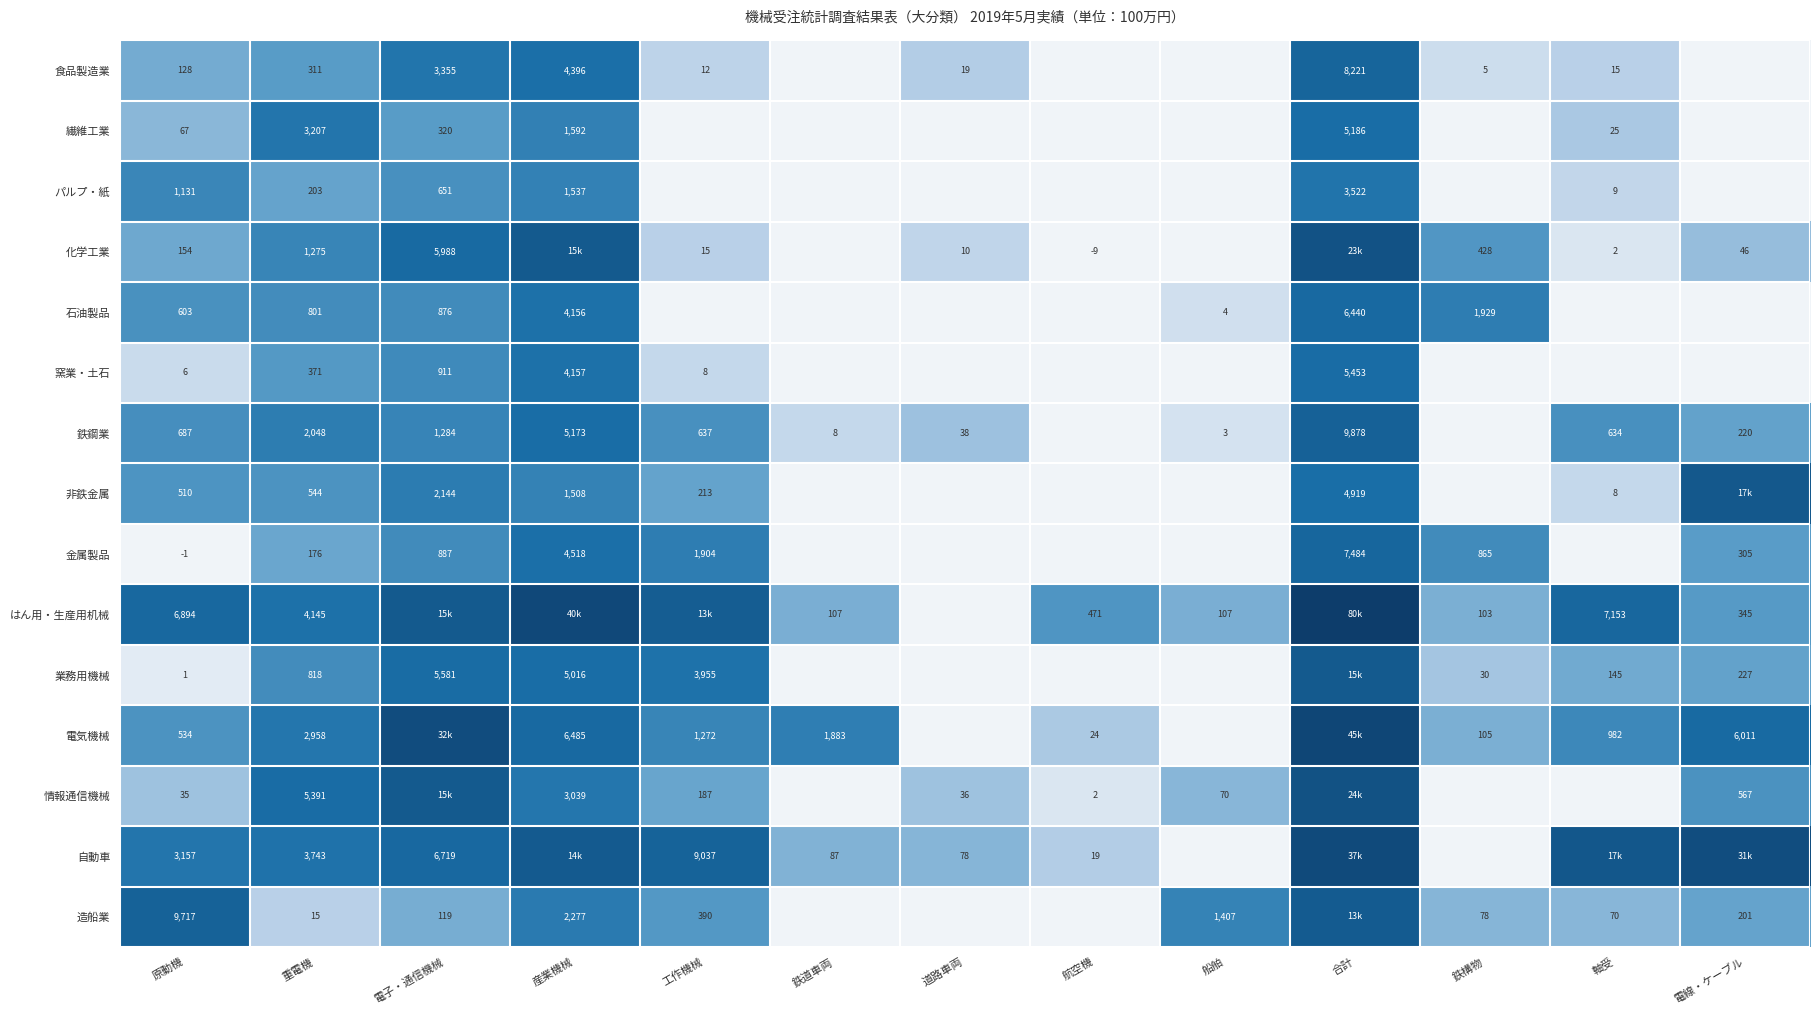

Rank the series at 原動機 from lowest to highest value.

金属製品, 業務用機械, 窯業・土石, 情報通信機械, 繊維工業, 食品製造業, 化学工業, 非鉄金属, 電気機械, 石油製品, 鉄鋼業, パルプ・紙, 自動車, はん用・生産用机械, 造船業